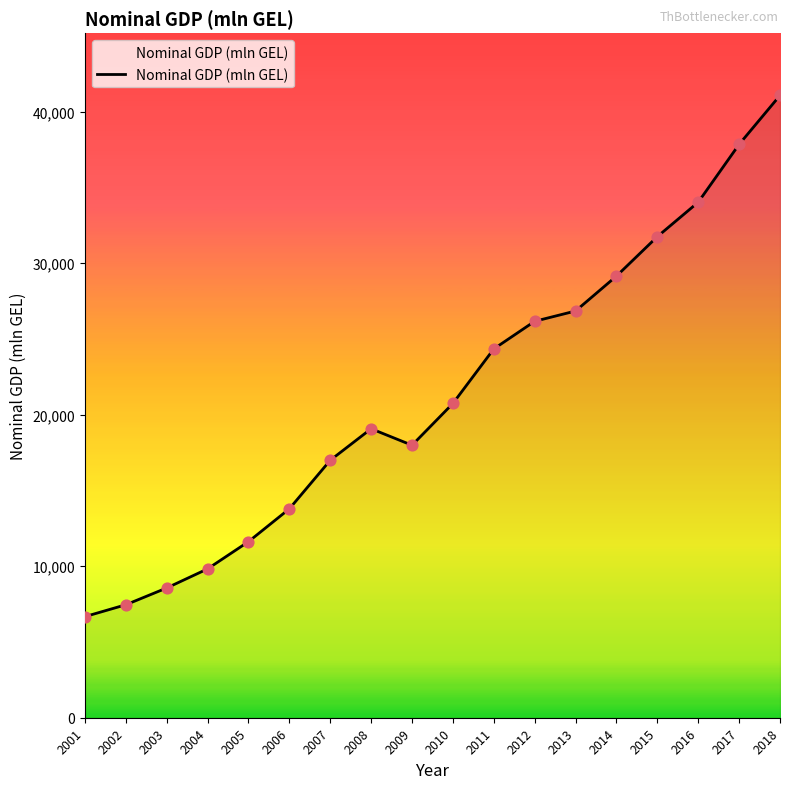

Approximately how many times larger is the value at 2018 compared to 2014?

1.4